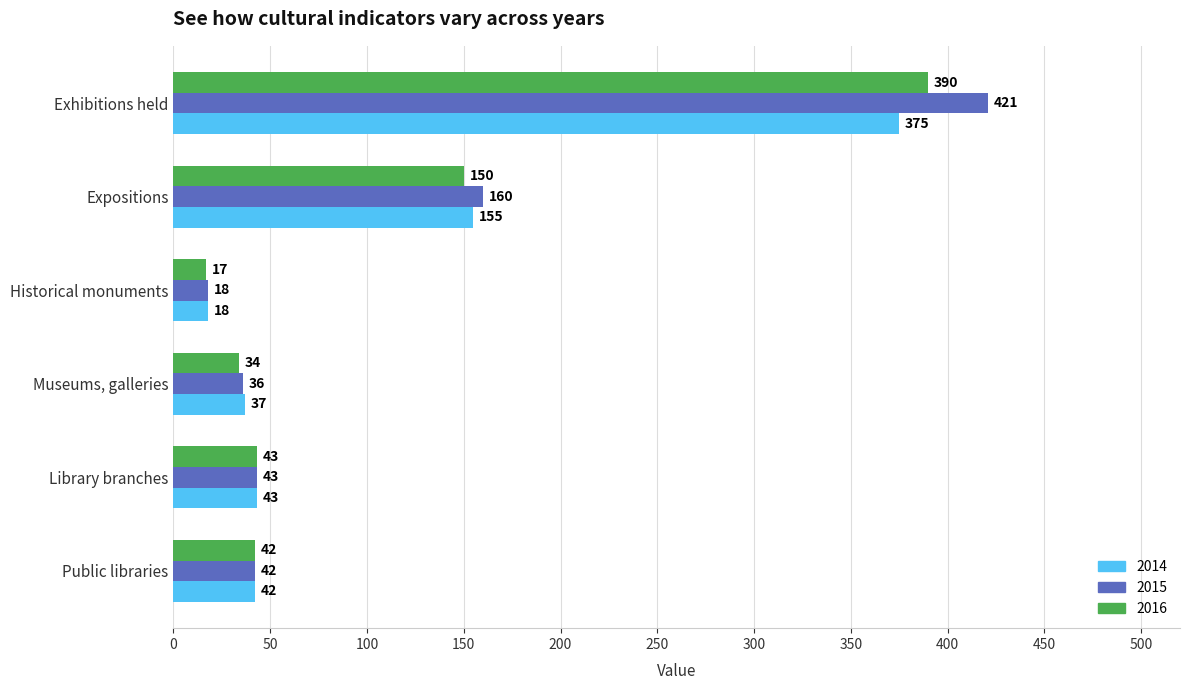

Is it true that 2016 equals 34 at Museums, galleries?

True